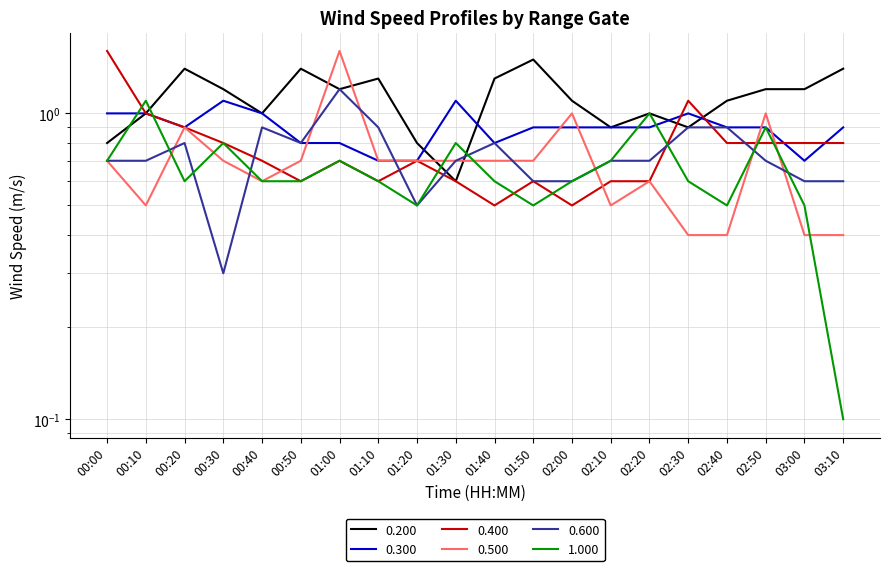

Which category has the lowest value in the 0.600 series?

00:30